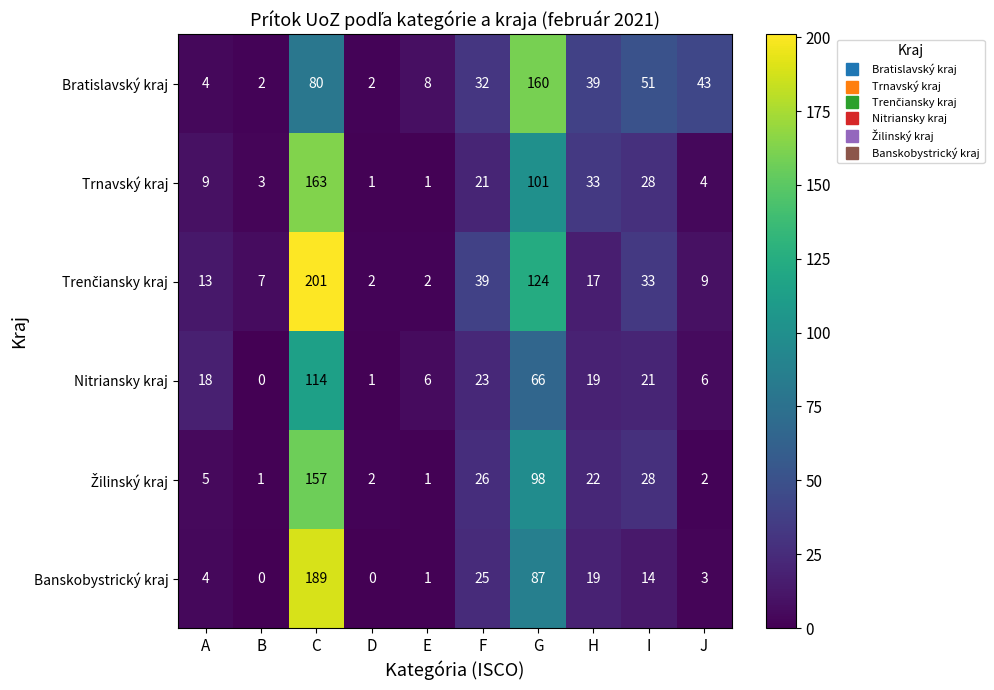

What is the average value of the Trnavský kraj series?

36